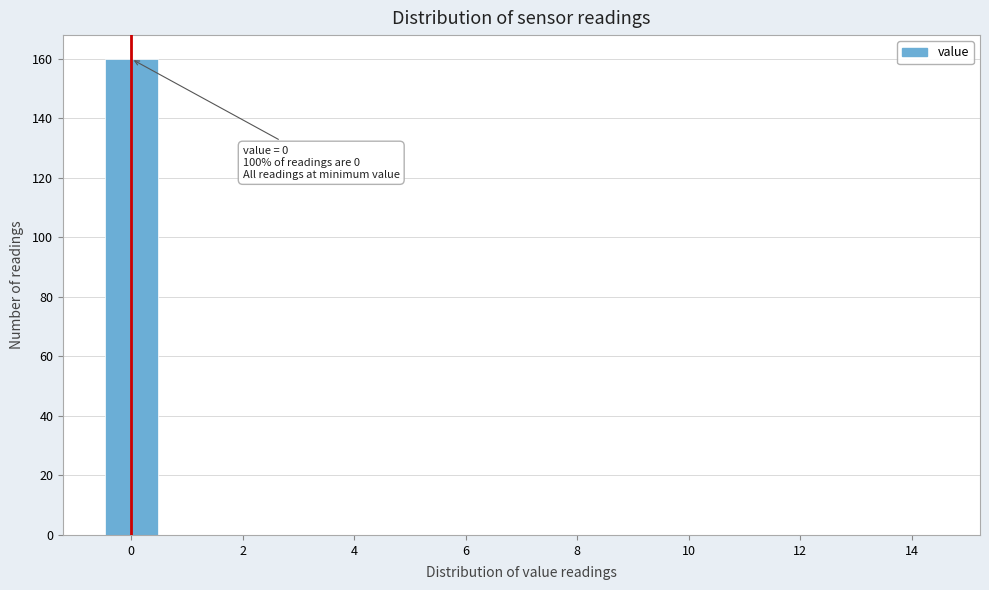

Over which range of the x-axis is the bar tallest?

-0.5 to 0.5